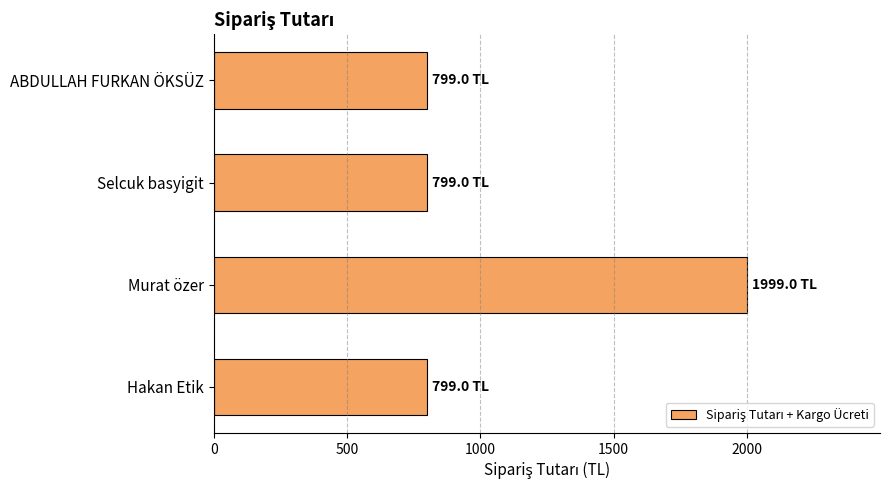

Are the bars horizontal?

Yes